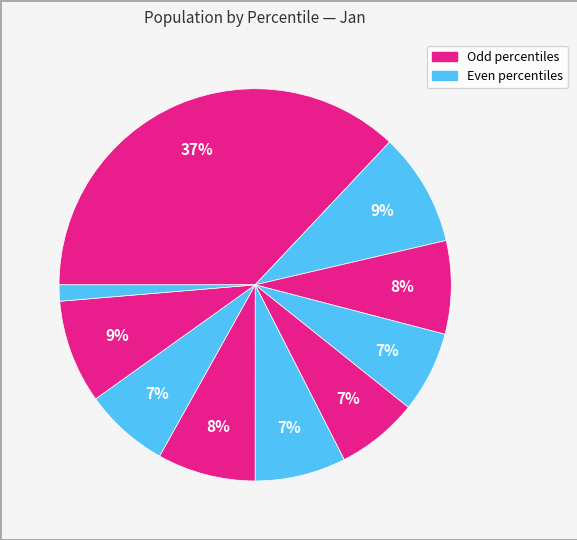

Count the number of slices in the pie.

10